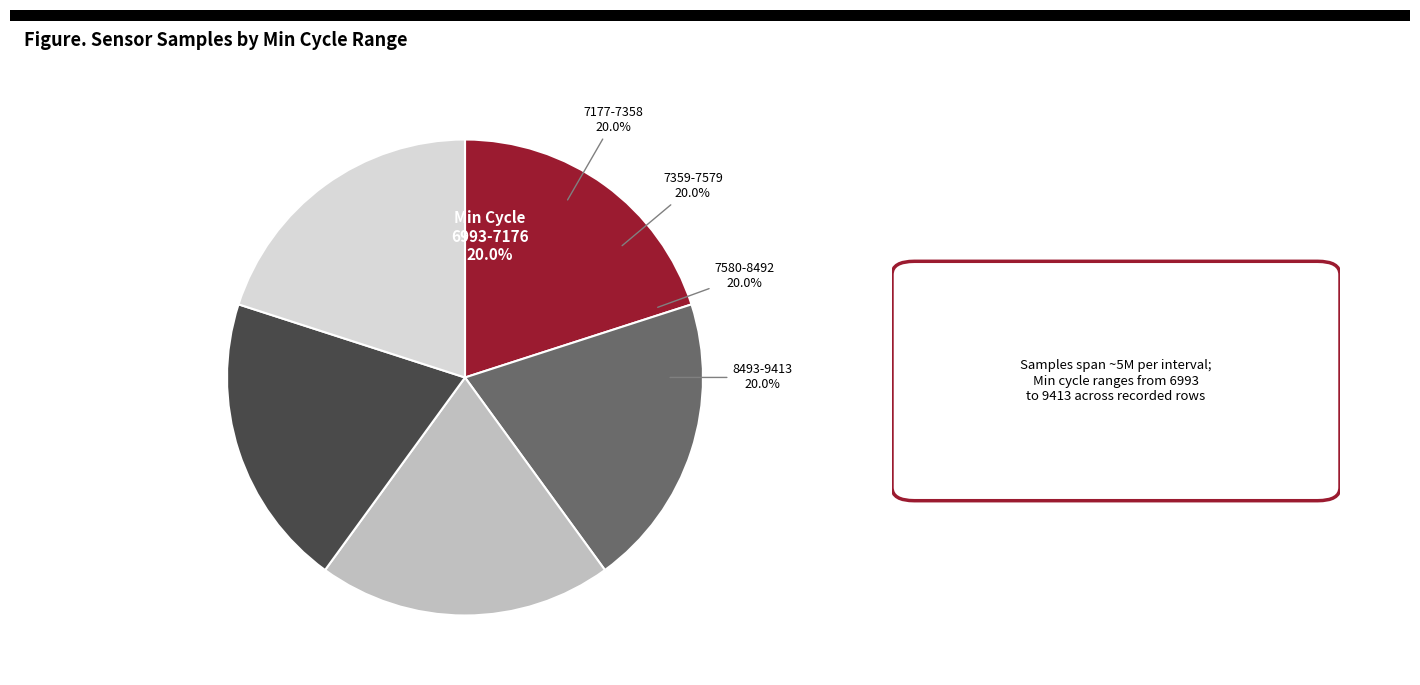

Is there a majority slice in this chart?

No